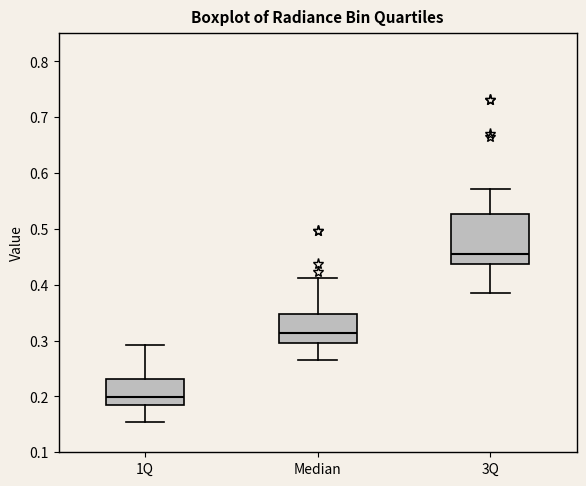

Reading left to right, transcribe this box plot: for each box, give where its median line is, the range the box spans, and where its two whiskers end, as read against the y-axis. The values are not printed on the chart, so give them approximately, as read against the axis.

1Q: median 0.20, box 0.19 to 0.23, whiskers 0.15 to 0.29
Median: median 0.31, box 0.30 to 0.35, whiskers 0.27 to 0.41
3Q: median 0.45, box 0.44 to 0.53, whiskers 0.39 to 0.57